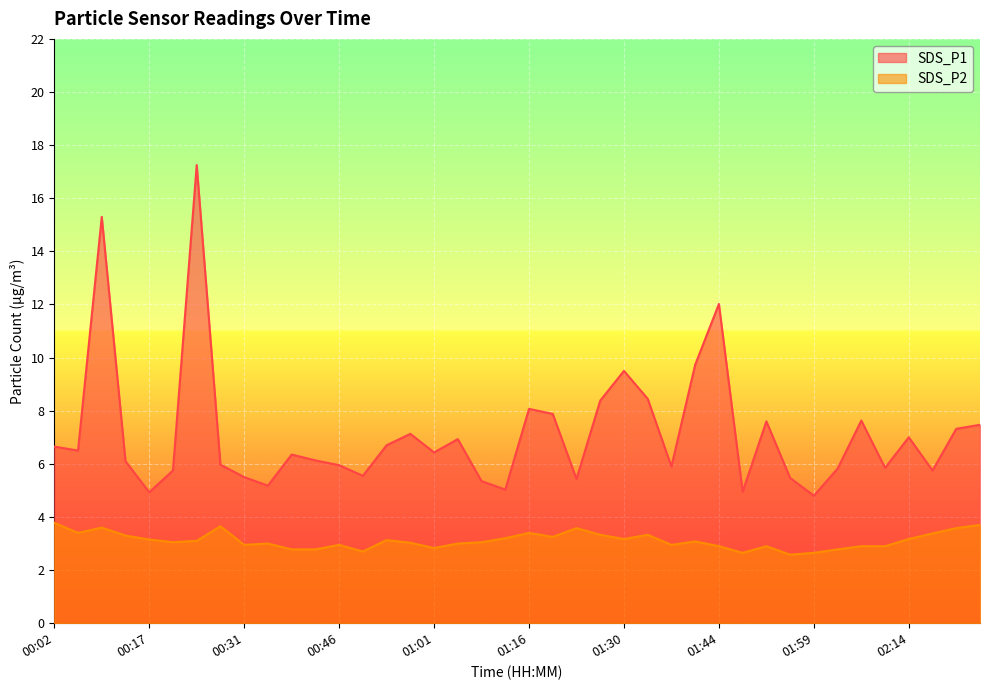

Reading right to left, transcribe all the data shown in this chart.

SDS_P1: 7.5	7.3	5.8	7.0	5.8	7.6	5.8	4.8	5.5	7.6	5.0	12.0	9.7	5.9	8.4	9.5	8.4	5.4	7.9	8.1	5.0	5.3	6.9	6.4	7.1	6.7	5.5	6.0	6.1	6.3	5.2	5.5	6.0	17.2	5.8	4.9	6.1	15.3	6.5	6.7
SDS_P2: 3.7	3.6	3.4	3.2	2.9	2.9	2.8	2.6	2.6	2.9	2.6	2.9	3.1	3.0	3.3	3.2	3.3	3.6	3.2	3.4	3.2	3.0	3.0	2.8	3.0	3.1	2.7	3.0	2.8	2.8	3.0	3.0	3.6	3.1	3.0	3.1	3.3	3.6	3.4	3.8